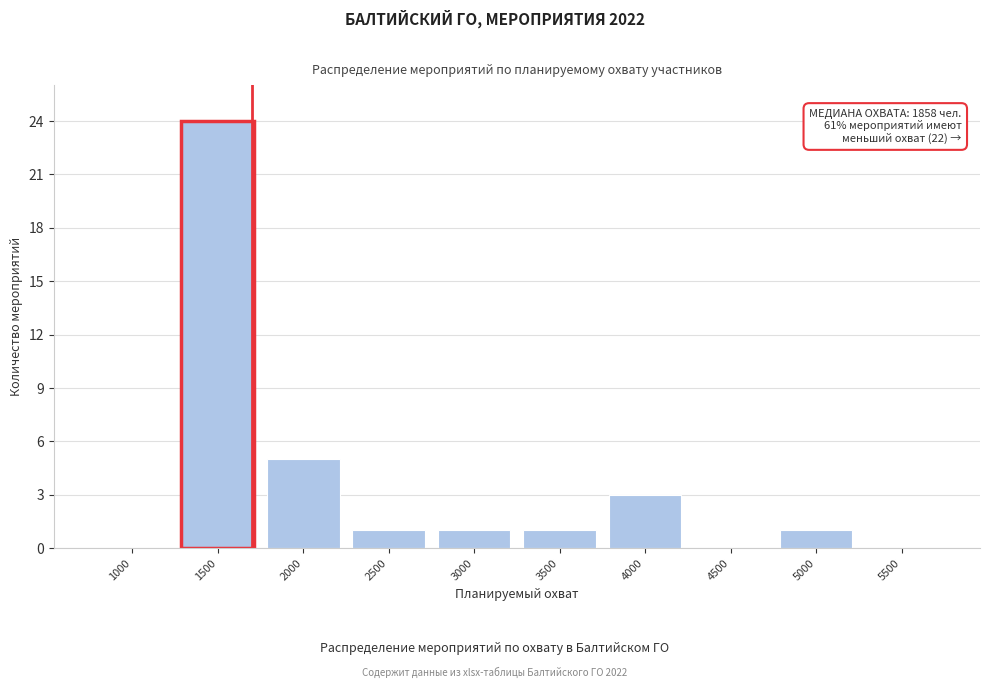

Reading left to right, transcribe all the data shown in this chart.

1000=0	1500=24	2000=5	2500=1	3000=1	3500=1	4000=3	4500=0	5000=1	5500=0